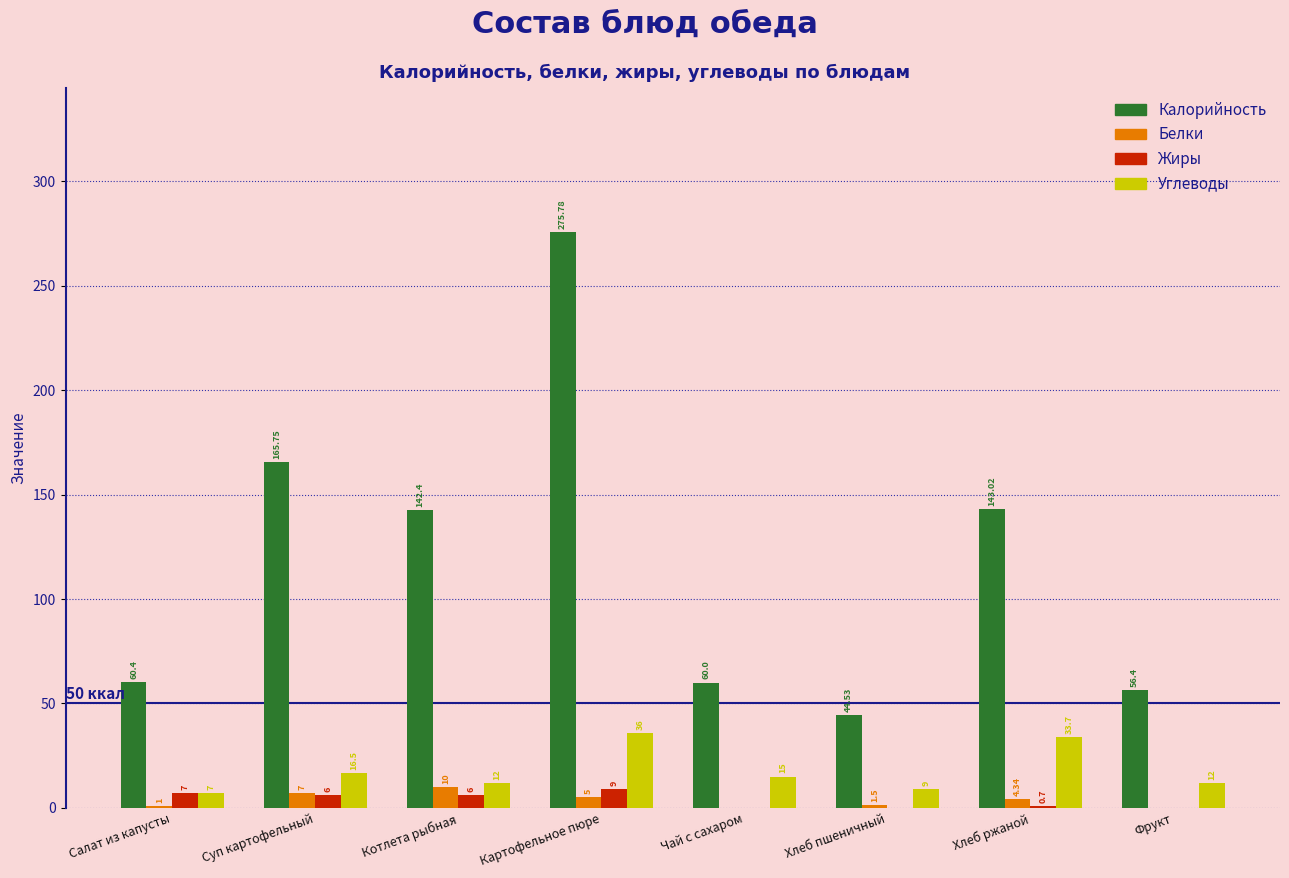

At which category is the sum across all series the highest?

Картофельное пюре